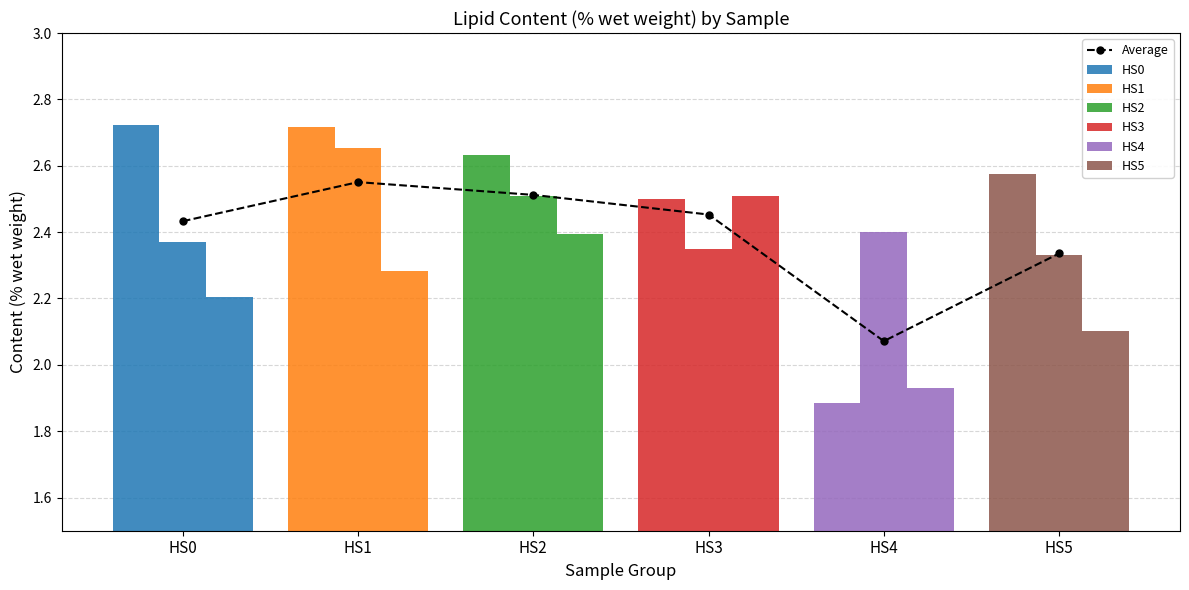

The chart shows a value of 1.6 at HS0. True or false?

False